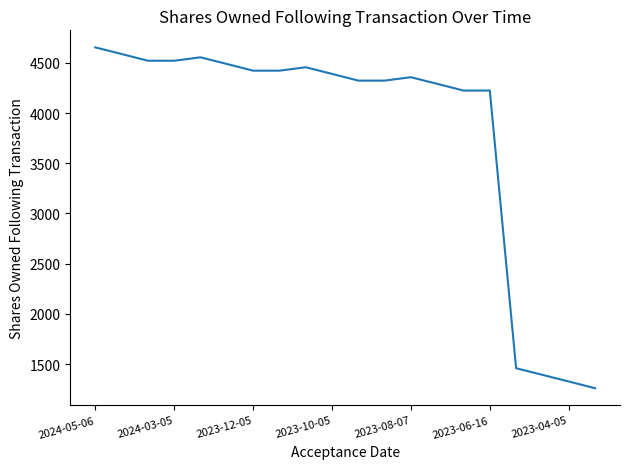

What is the difference between the maximum and minimum values?

3394